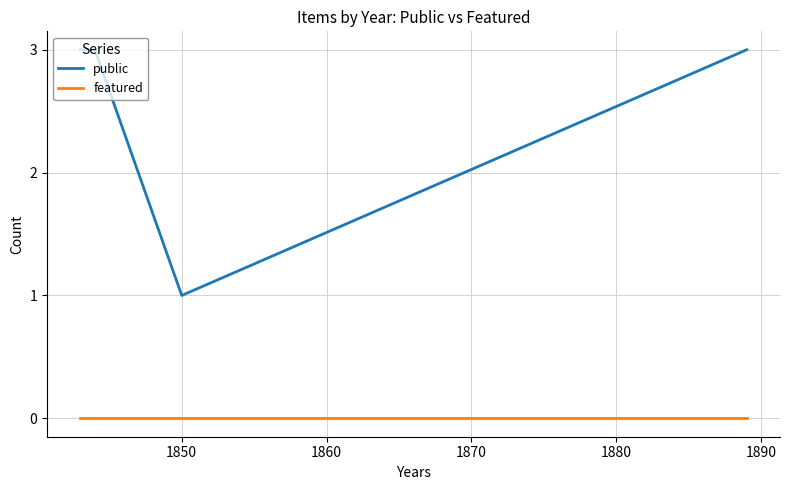

What is the sum of all public values?

10